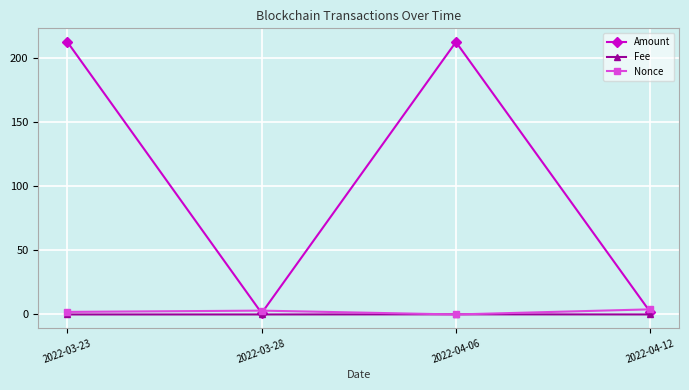

What is the value of the Amount point at the 3rd from the left?

212.9